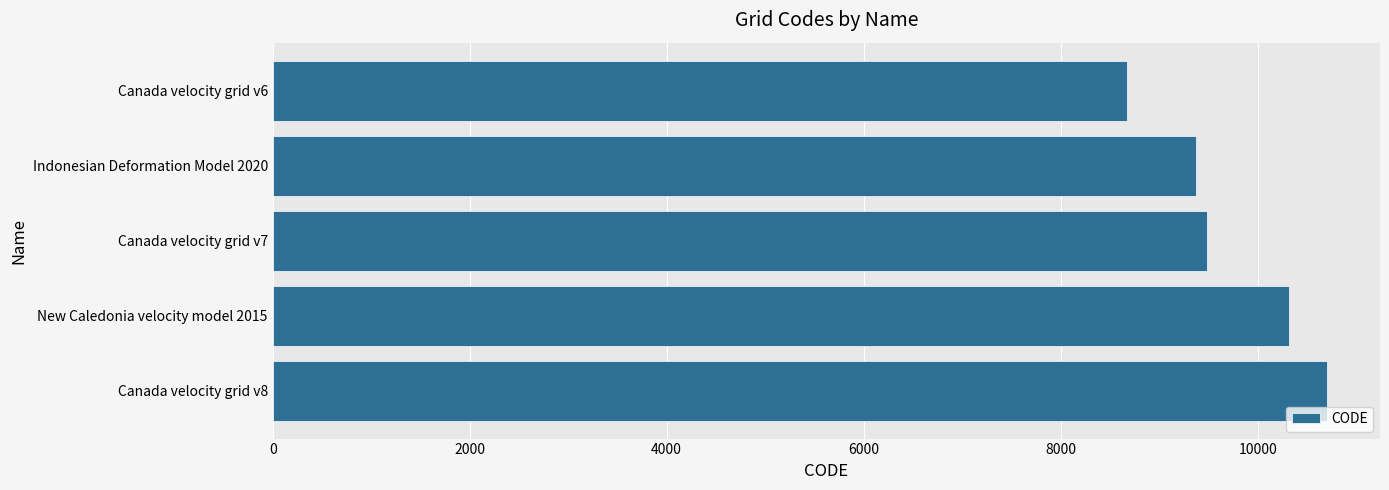

Is it true that the value at New Caledonia velocity model 2015 is 10323?

True